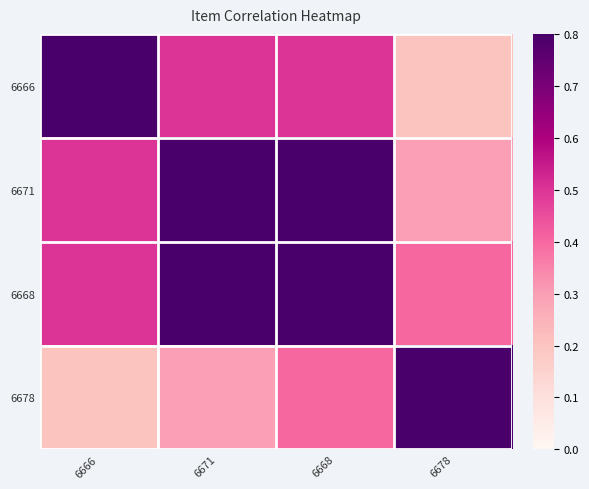

Reading left to right, list all the values displayed in this chart.

6666: 6666=1.0	6671=0.5	6668=0.5	6678=0.2
6671: 6666=0.5	6671=1.0	6668=0.8	6678=0.3
6668: 6666=0.5	6671=0.8	6668=1.0	6678=0.4
6678: 6666=0.2	6671=0.3	6668=0.4	6678=1.0